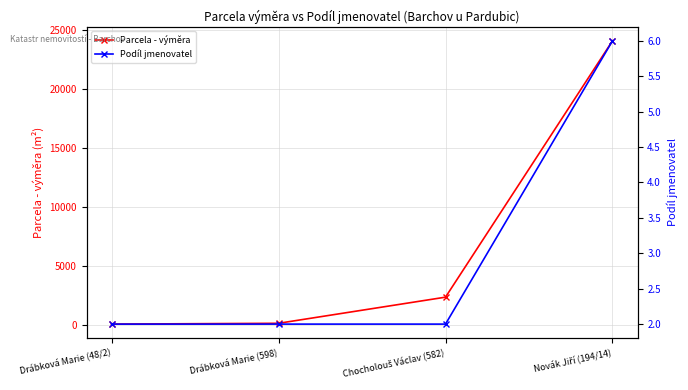

True or false: Podíl jmenovatel has a value of 2 at Drábková Marie (48/2).

True